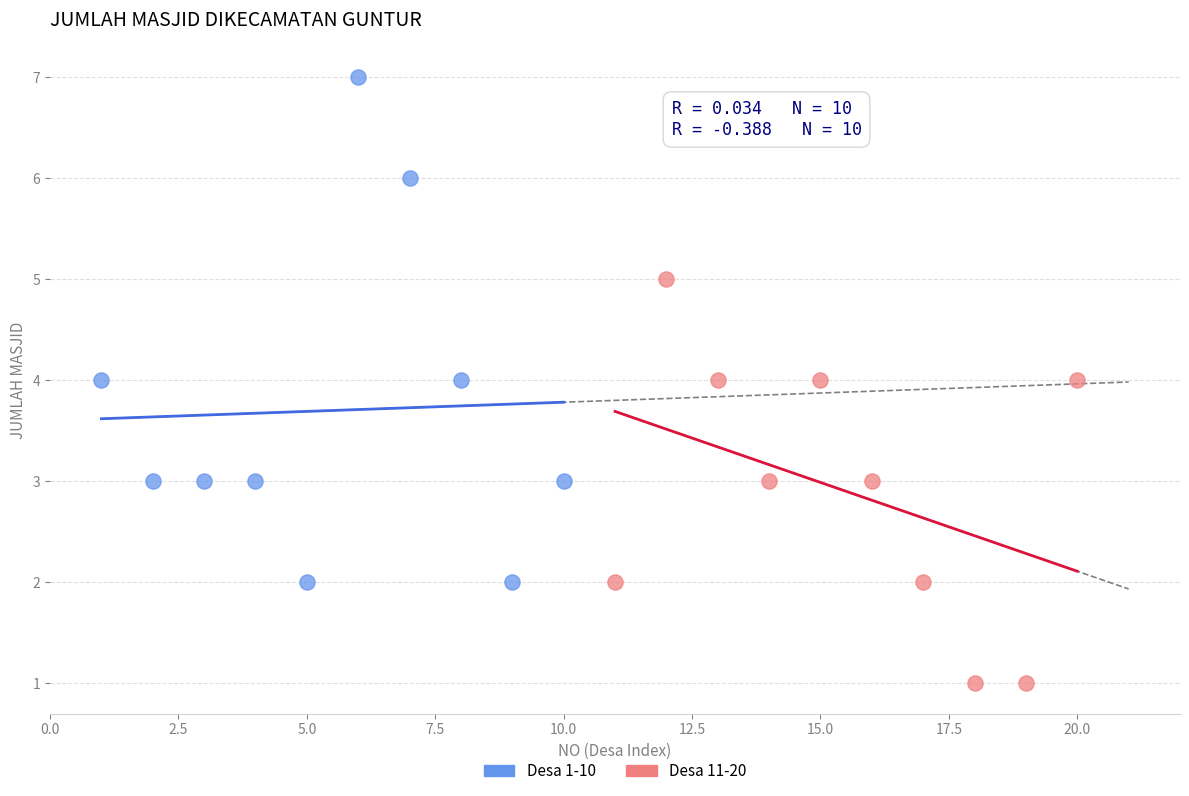

Which series reaches the maximum Y coordinate?

Desa 1-10